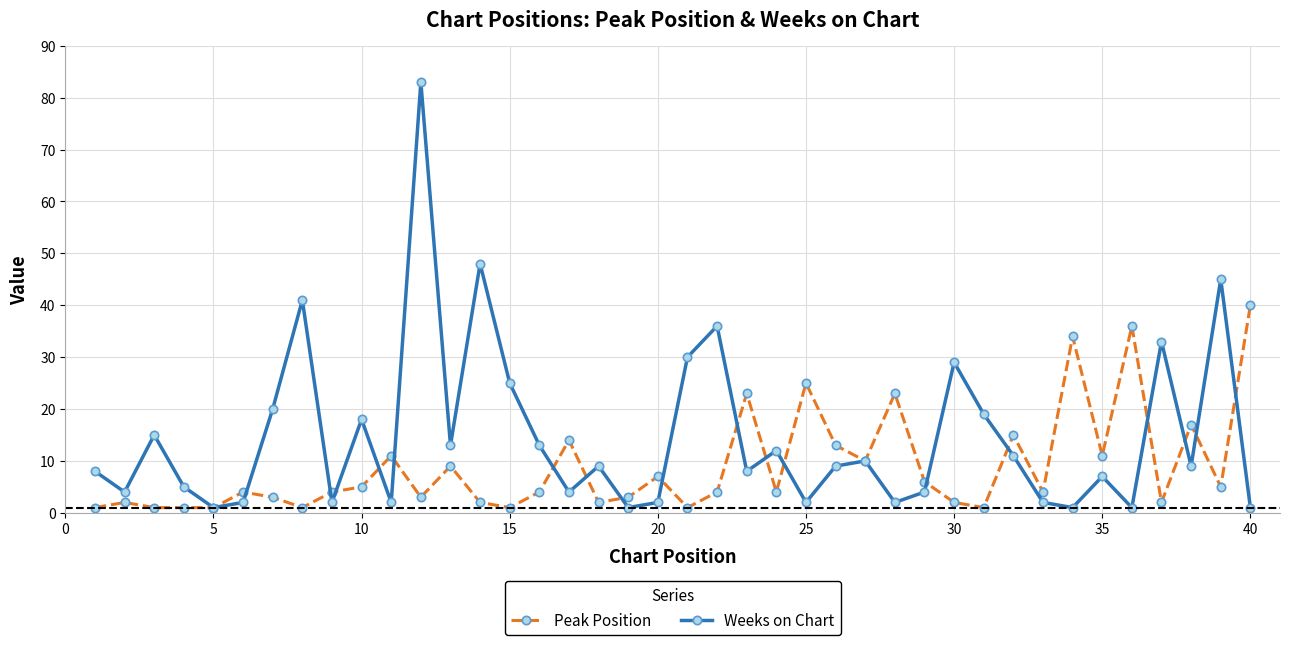

Which series has the largest range (max minus min)?

Weeks on Chart